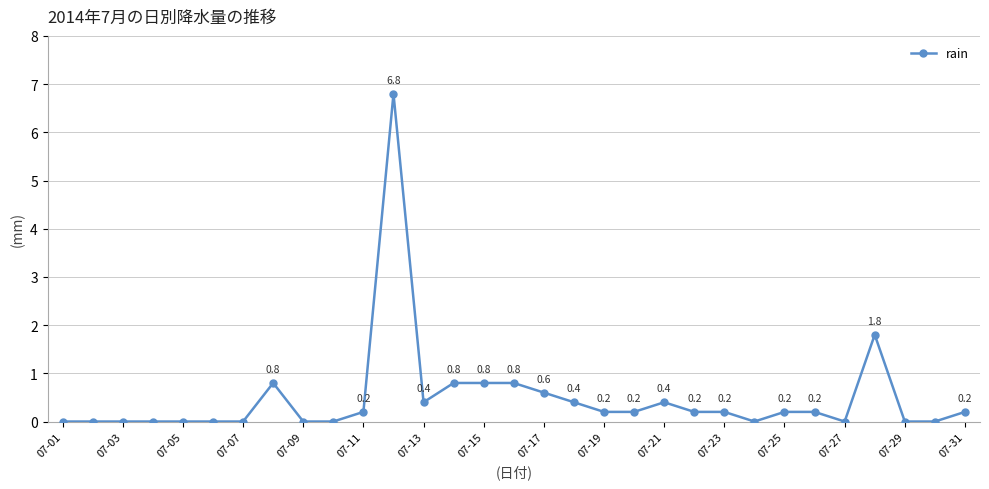

What is the maximum value shown in the chart?

6.8